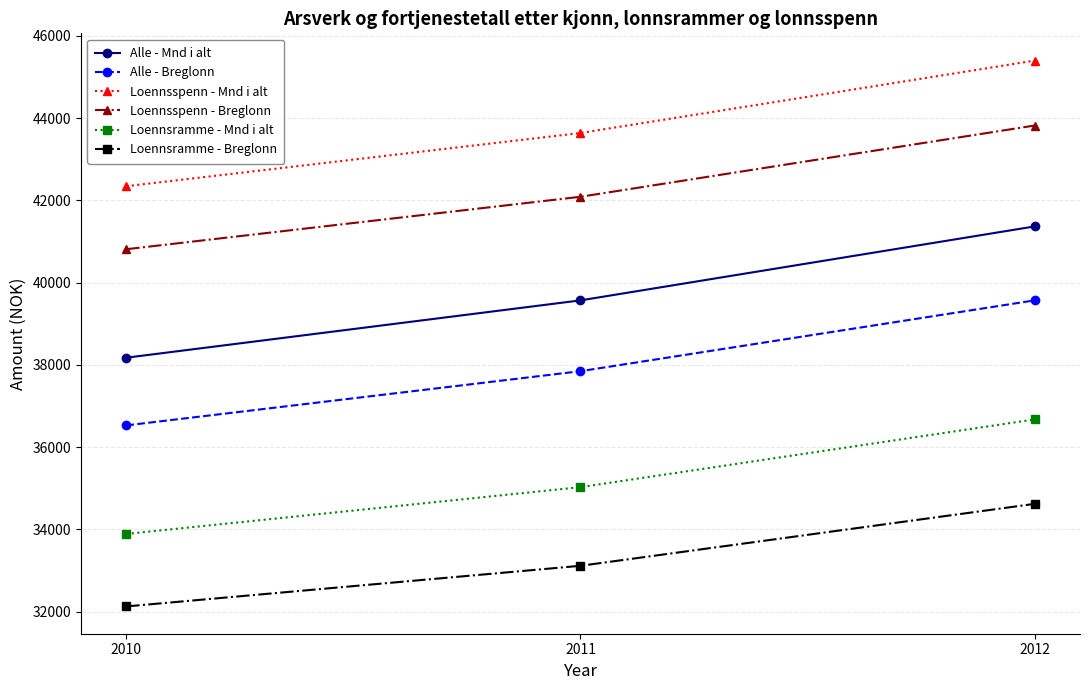

True or false: Loennsramme - Mnd i alt has a value of 51415.4 at 2010.

False